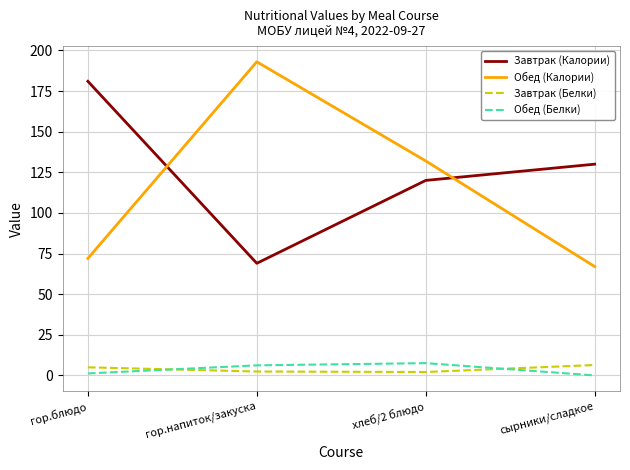

What is the highest value of the Обед (Калории) series?

193.0